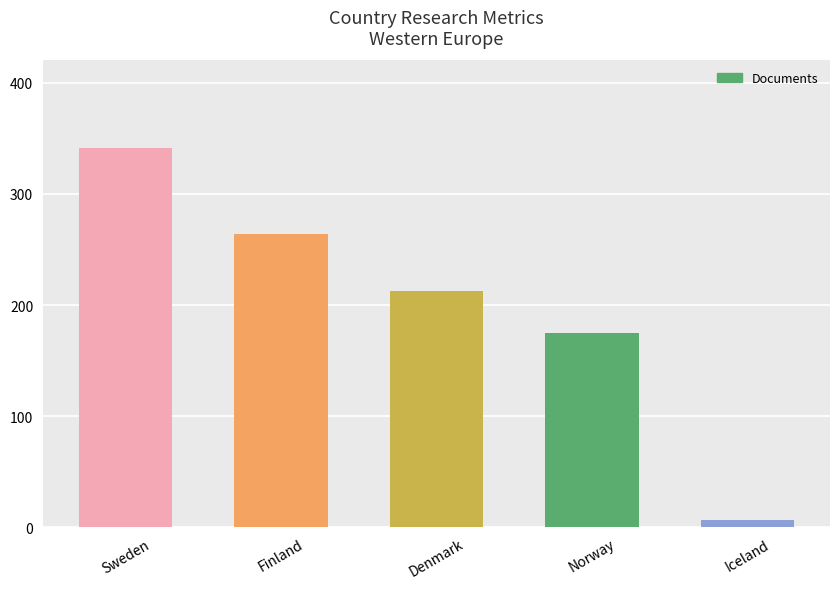

What is the greatest value displayed?

341